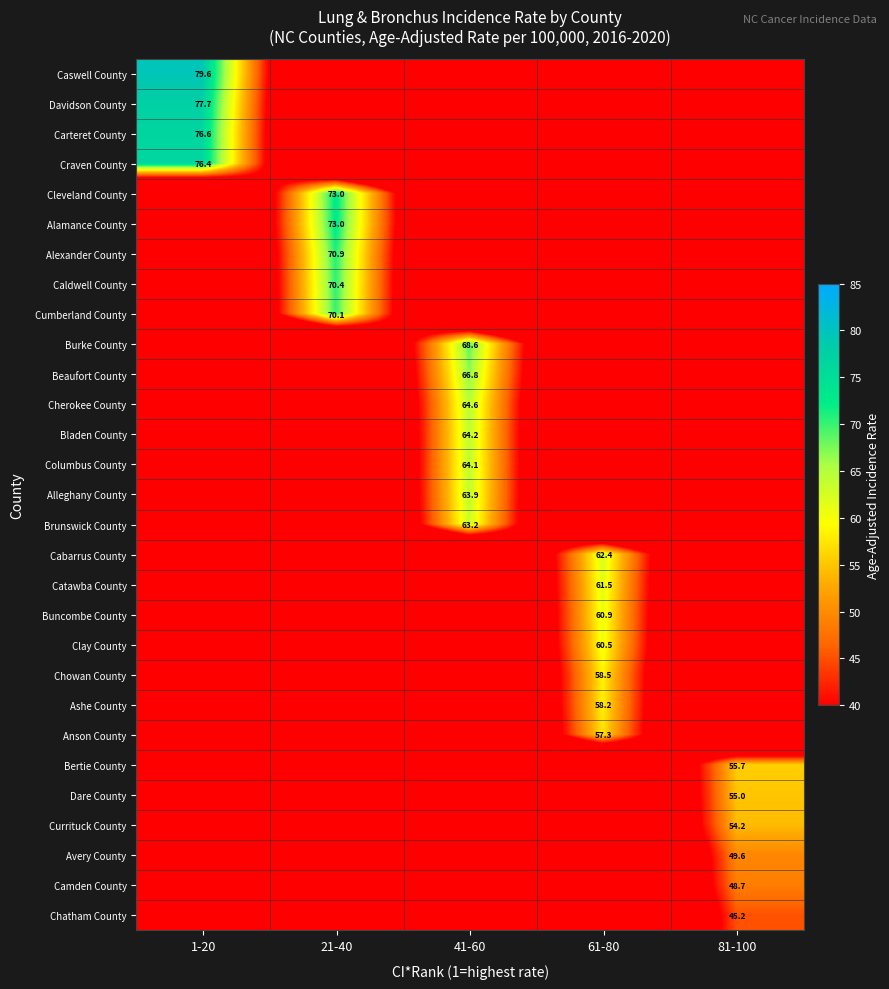

The Dare County series shows 55.0 at 81-100. True or false?

True